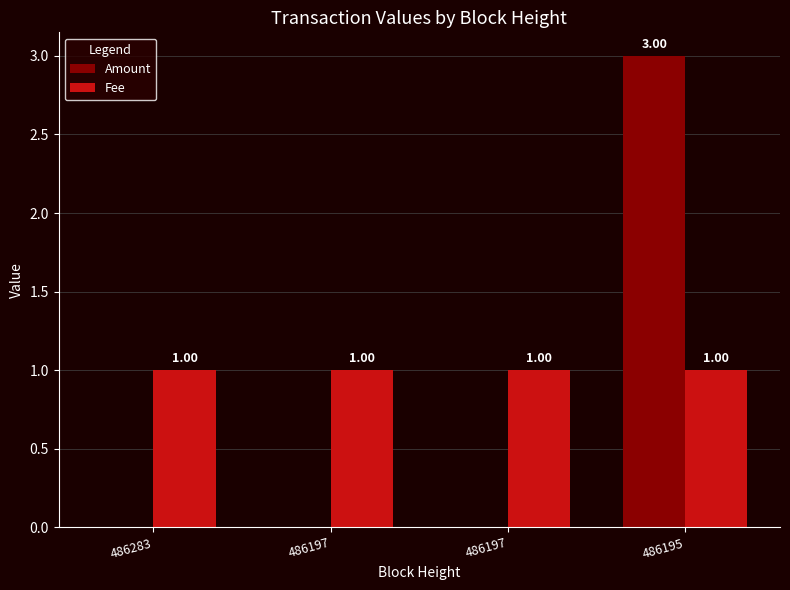

What is the approximate value of Fee at 486283?

1